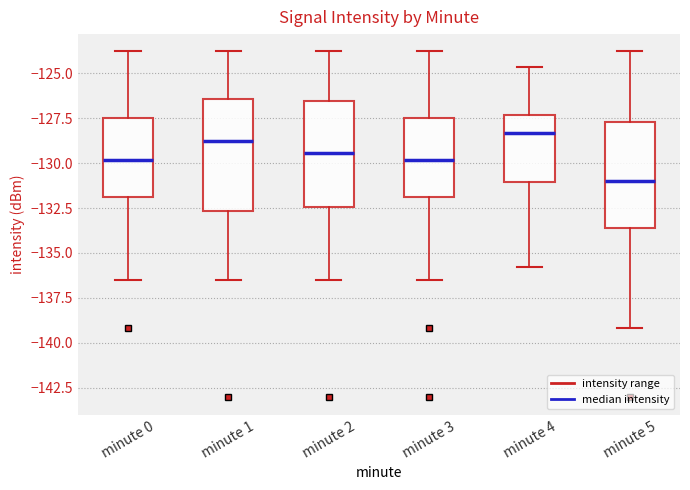

Which box has the lowest median line?

minute 5